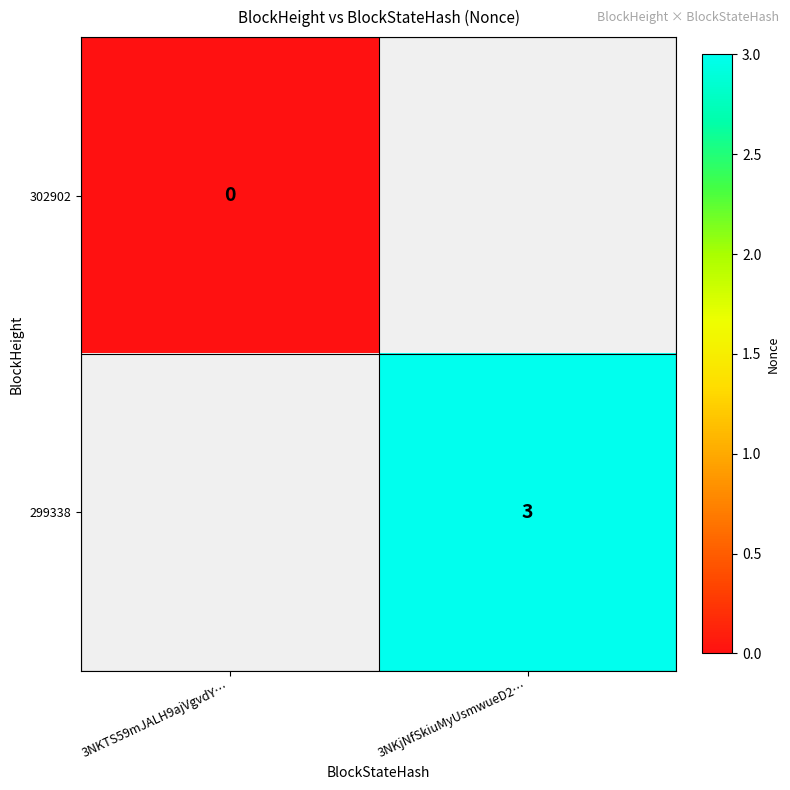

The 299338 series shows 2 at 3NKjNfSkiuMyUsmwueD2…. True or false?

False